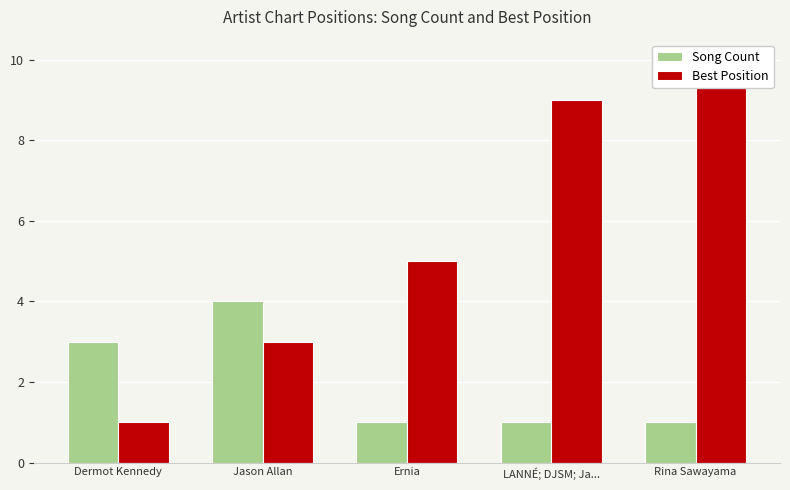

Which has a higher value, Rina Sawayama or Jason Allan?

Jason Allan